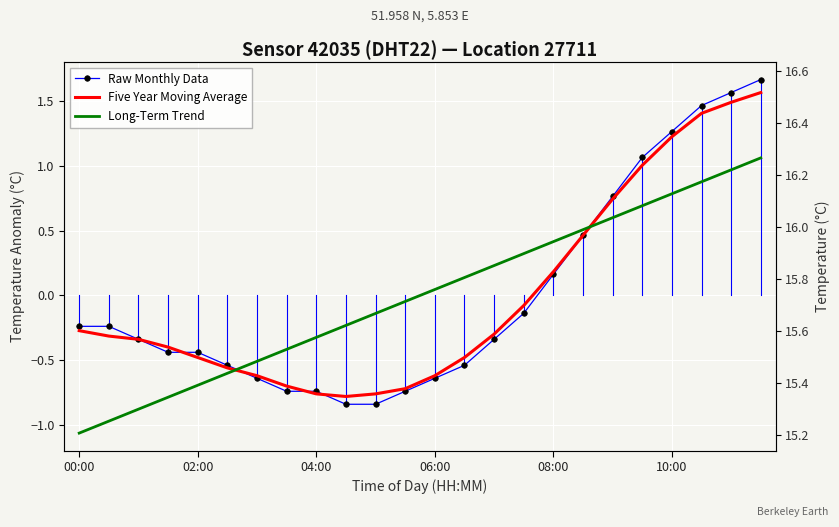

Is this an area chart (filled region under the line)?

No